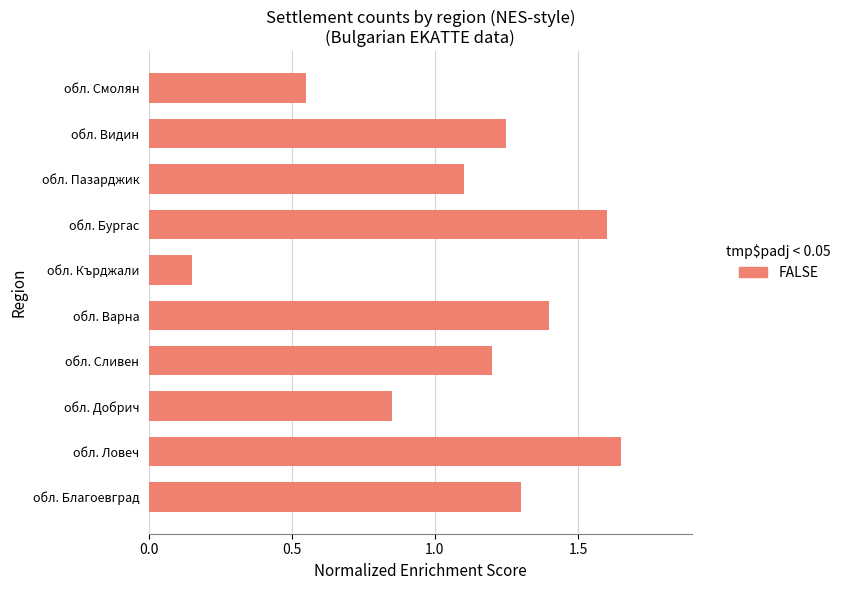

What is the average value?

1.1